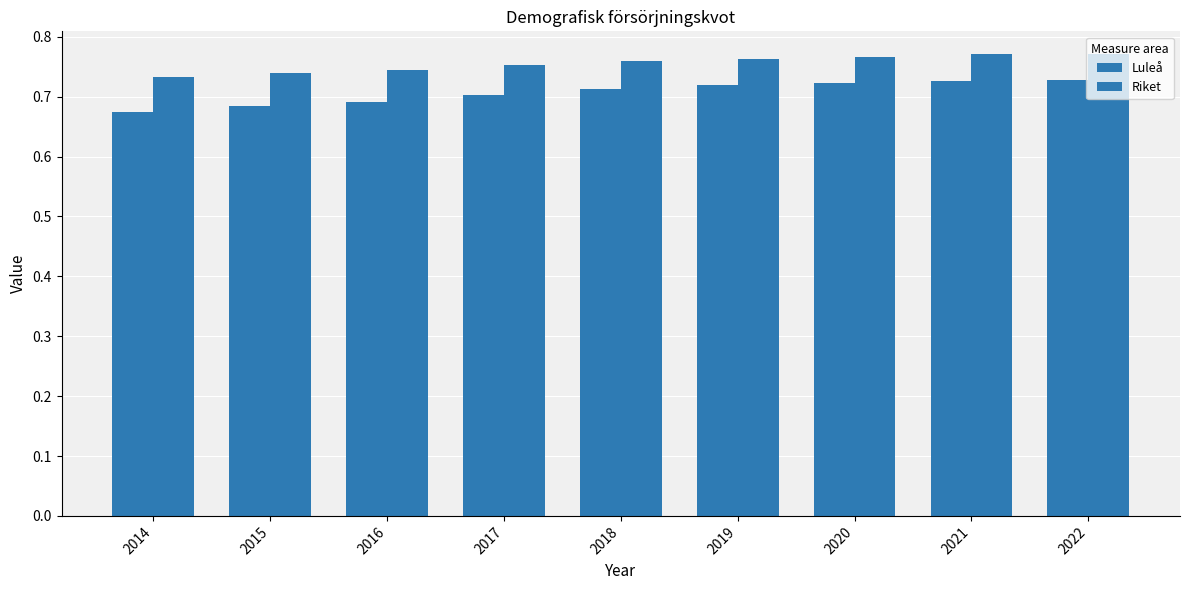

Count the Riket values in the range 0 to 1.

9